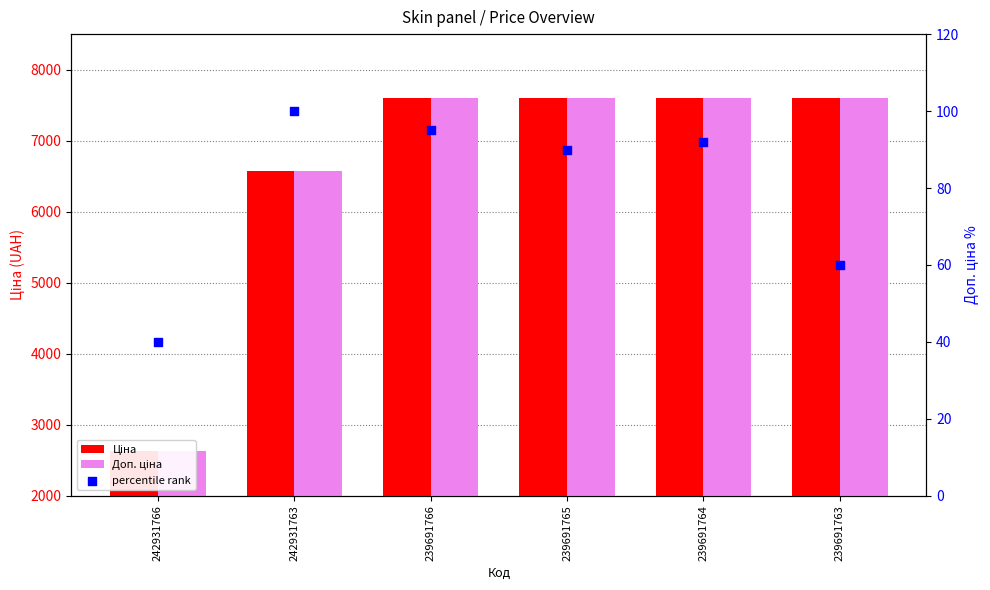

Which series has the largest Y range (max minus min)?

Ціна